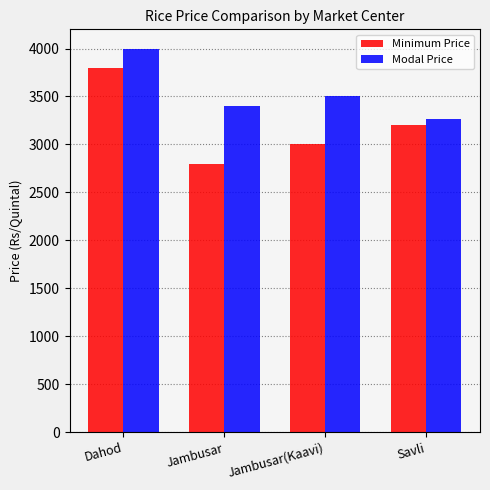

What is the sum of all Modal Price values?

14160